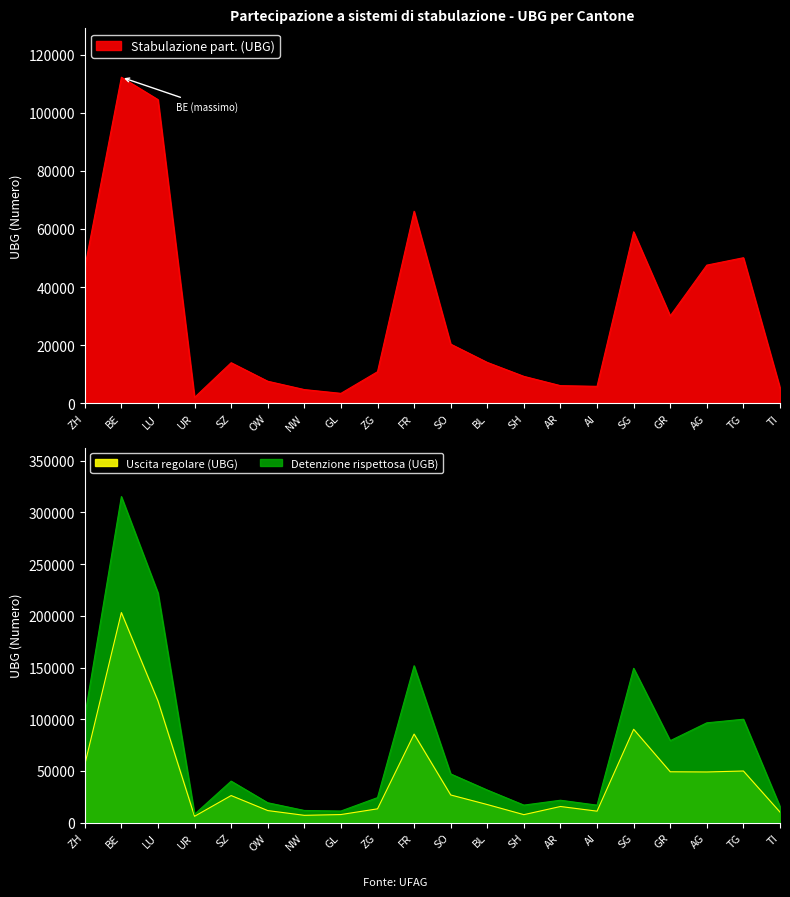

In Uscita regolare (UBG), how many points are higher than both neighbors (excluding endpoints)?

6